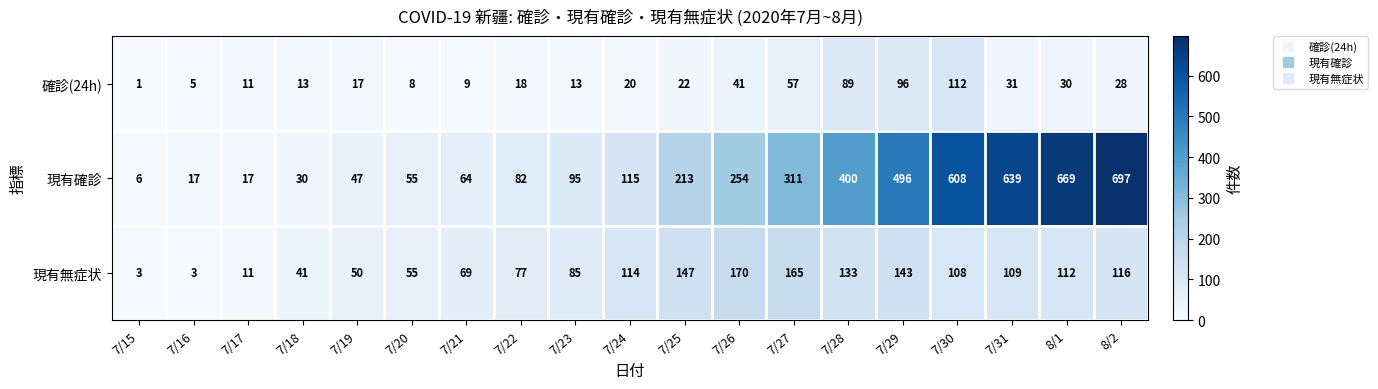

What is the sum of the 現有確診 values at 8/1 and 7/21?

733